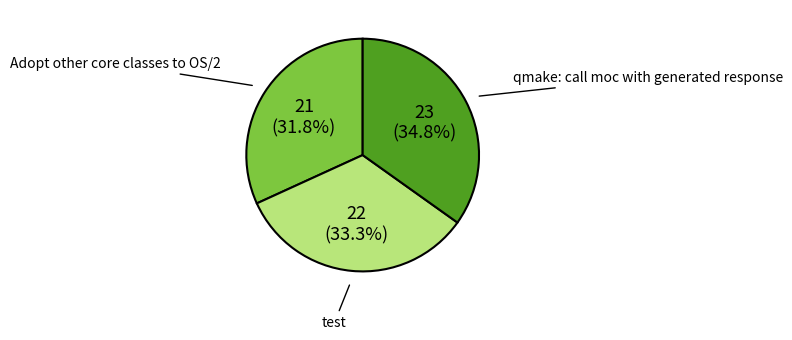

Rank the categories by value from lowest to highest.

Adopt other core classes to OS/2, test, qmake: call moc with generated response